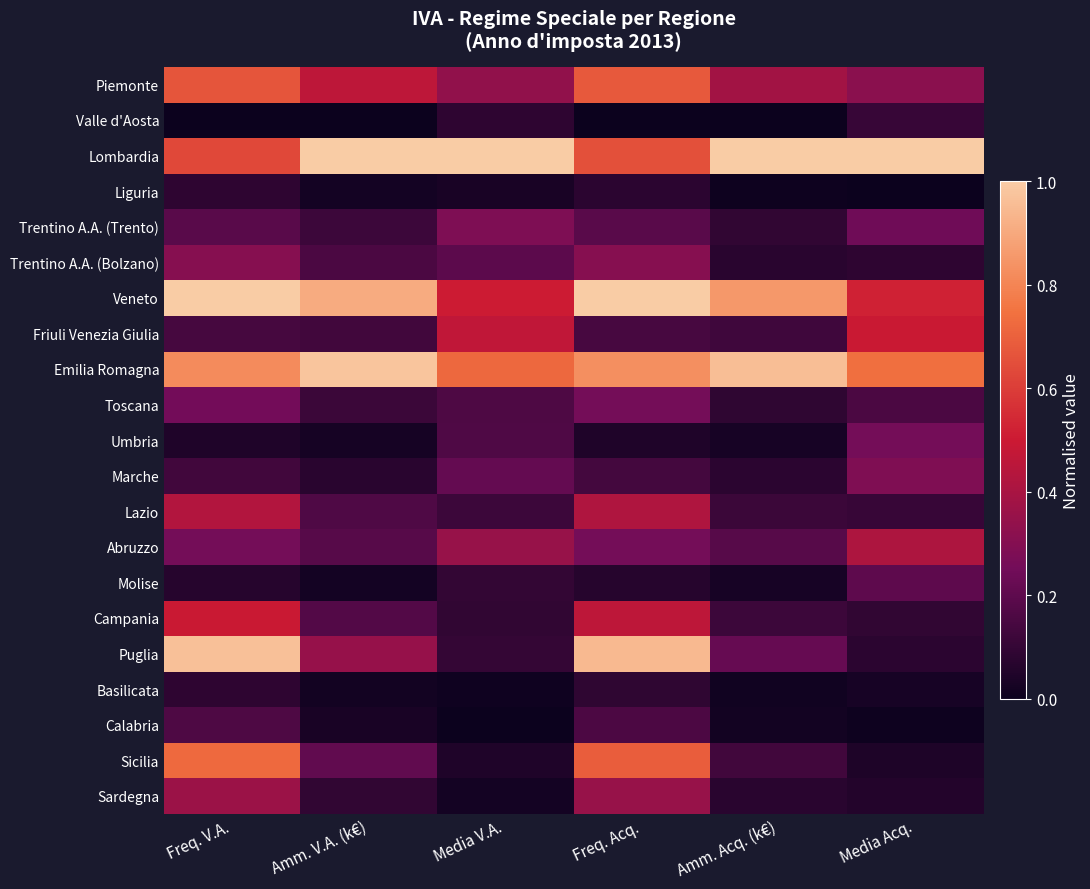

At how many categories does at least one series exceed 0?

6